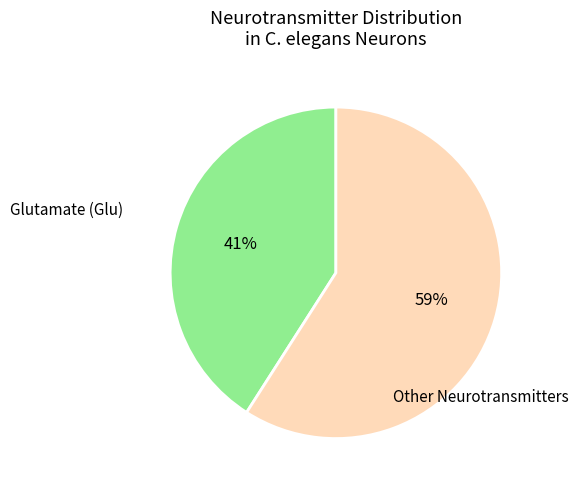

To the nearest percent, what is the average slice percentage?

50%